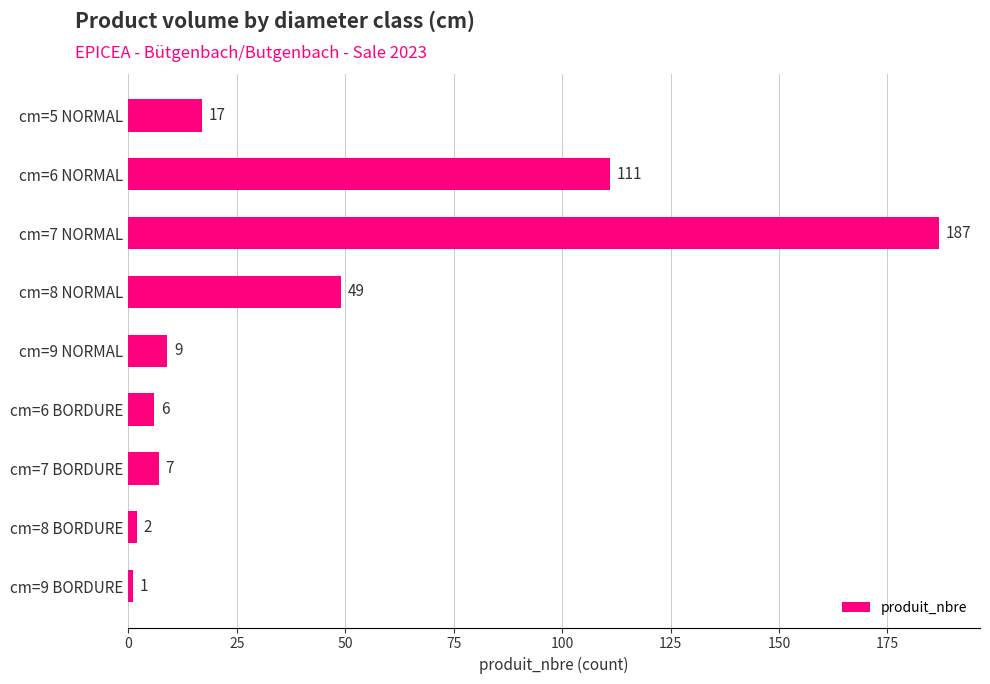

Rank the categories by value from highest to lowest.

cm=7 NORMAL, cm=6 NORMAL, cm=8 NORMAL, cm=5 NORMAL, cm=9 NORMAL, cm=7 BORDURE, cm=6 BORDURE, cm=8 BORDURE, cm=9 BORDURE